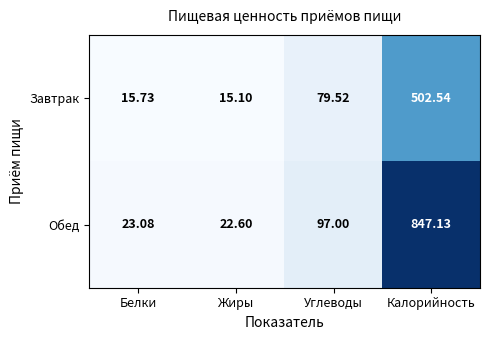

Rank the series by their maximum value, from lowest to highest.

Завтрак, Обед